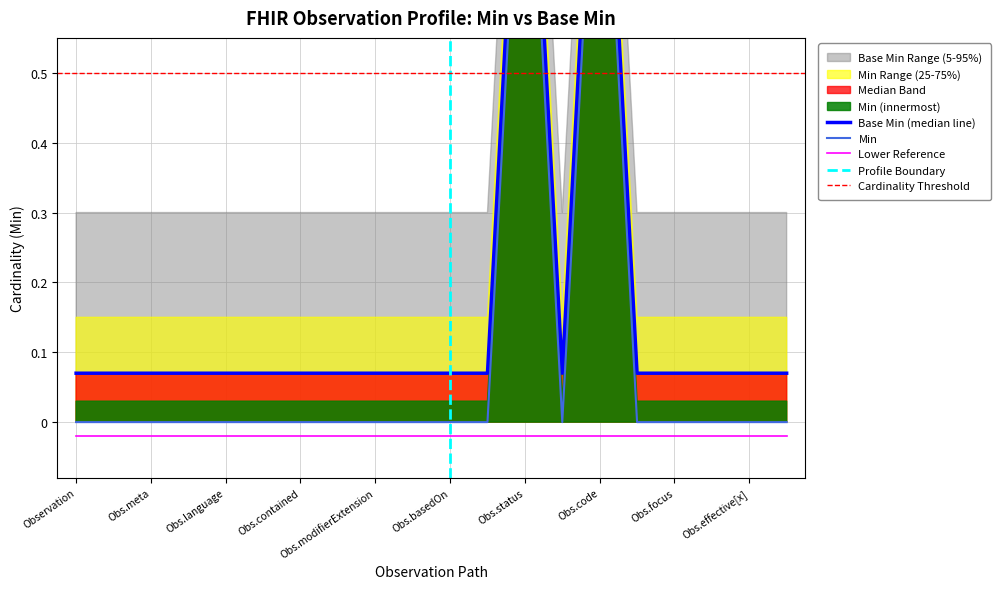

Where is Min nearest to the value 0?

Observation